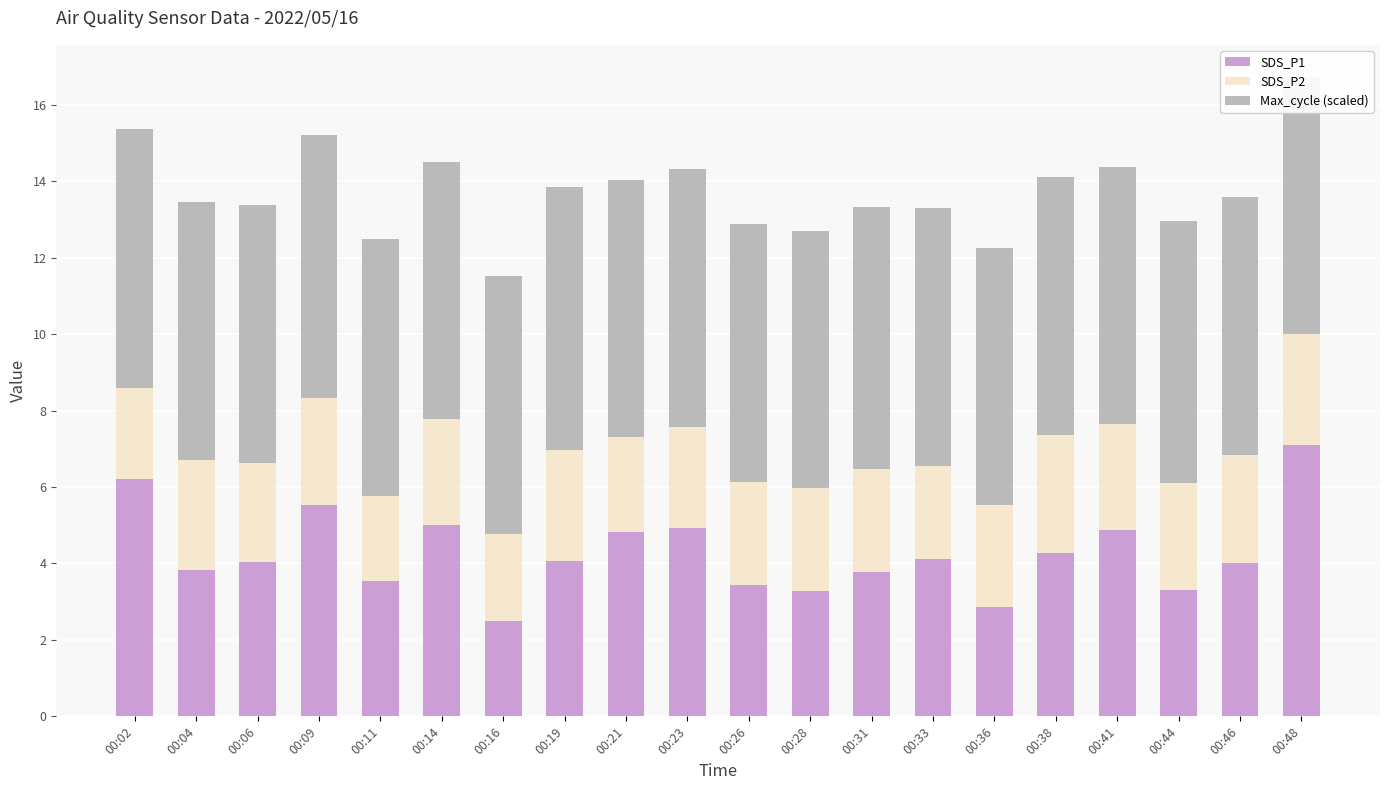

True or false: SDS_P1 has a value of 4.1 at 00:19.

True